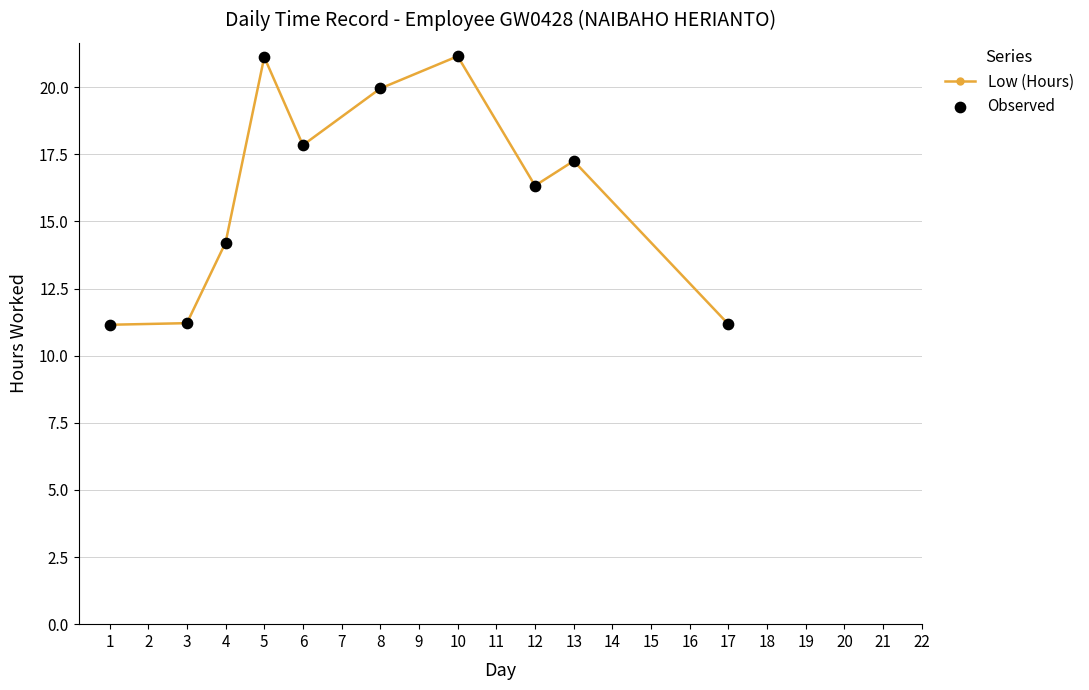

What is the change in value from 1 to 12?

+5.2